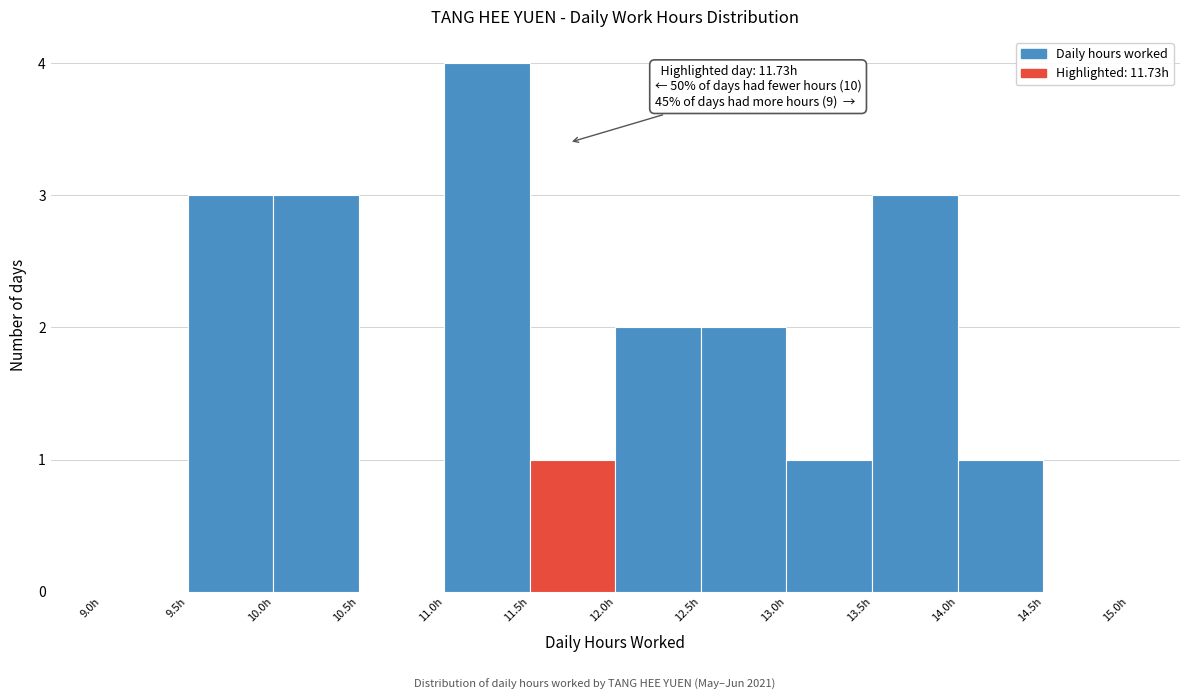

Which range on the x-axis has the tallest bar?

11.0 to 11.5